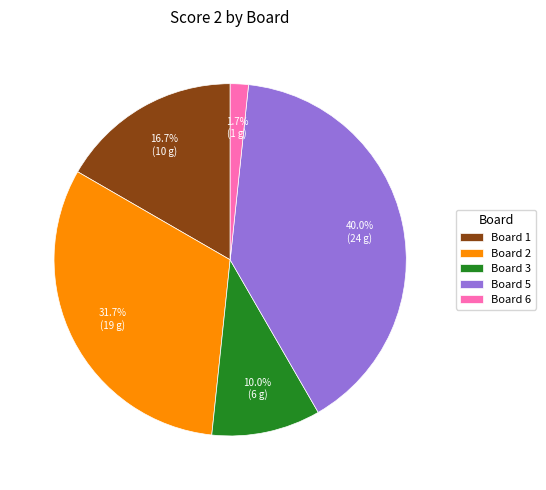

Count the number of slices in the pie.

5